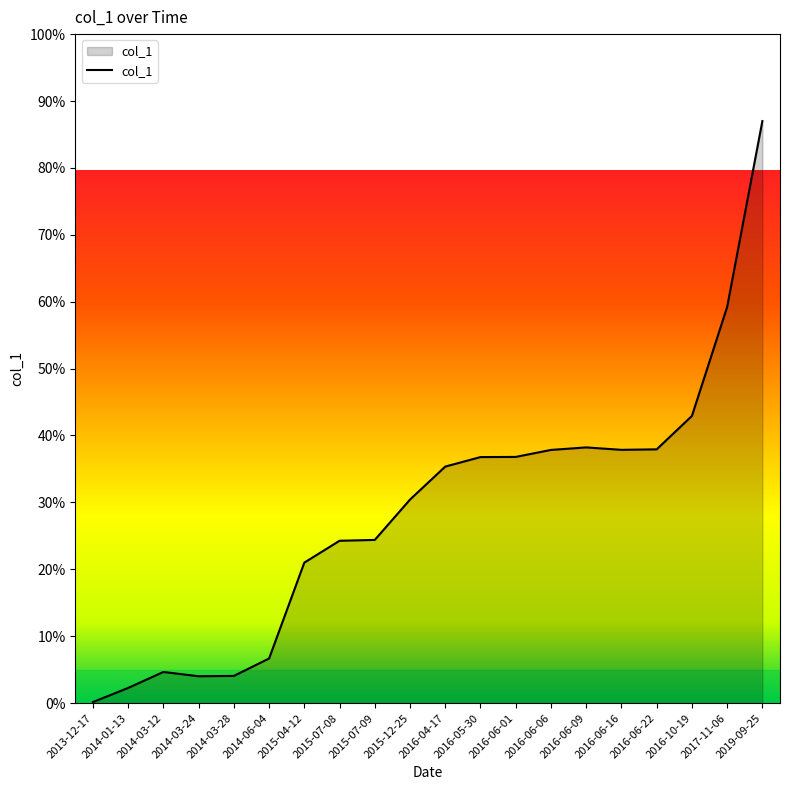

What is the change in value from 2016-04-17 to 2016-06-06?

+2.5